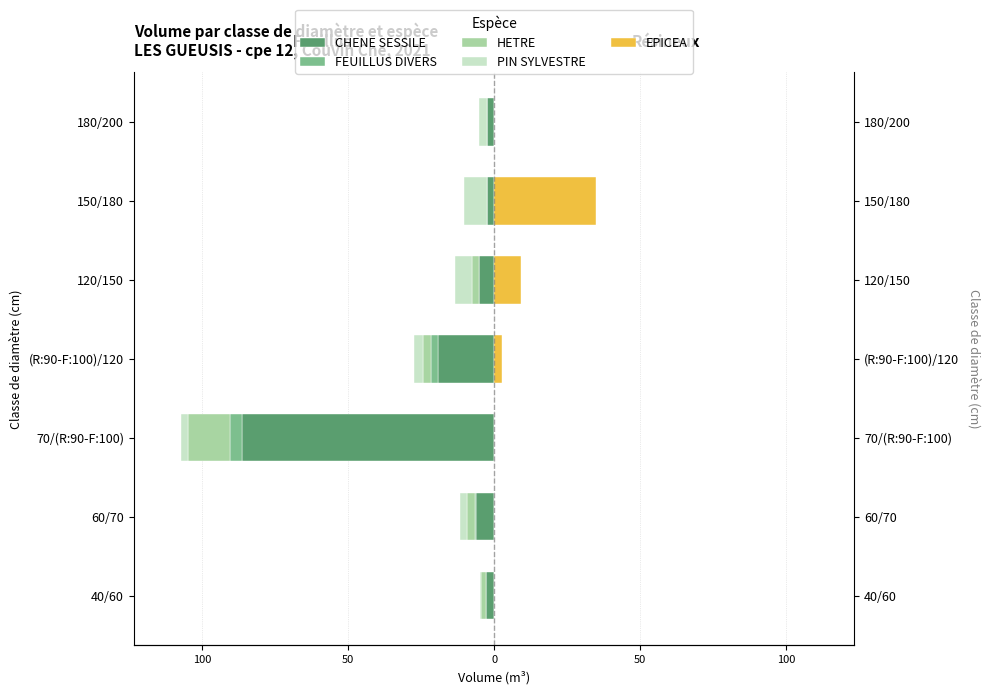

How many bars are there in each group?

5